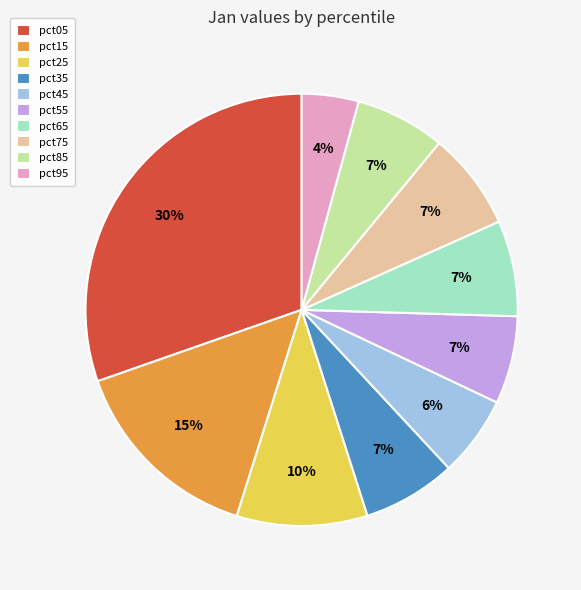

To the nearest percent, what is the difference between the largest and smallest slice percentages?

26%